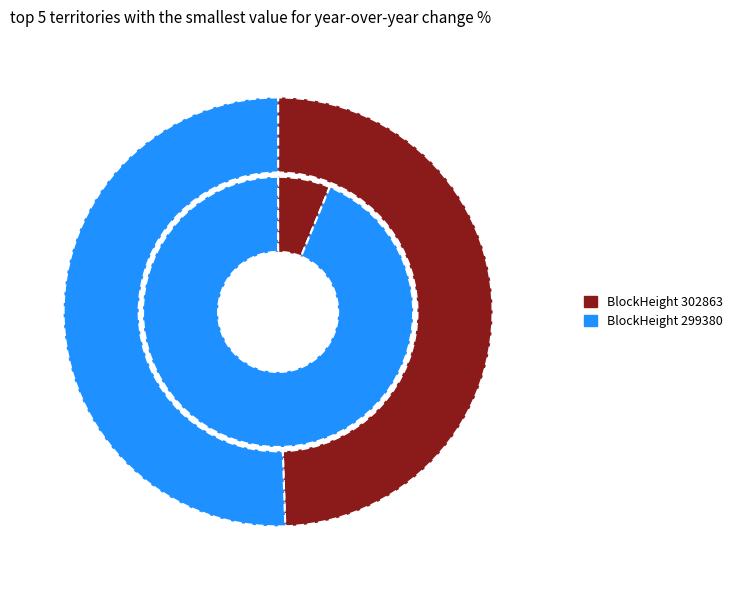

Count the number of slices in the pie.

2